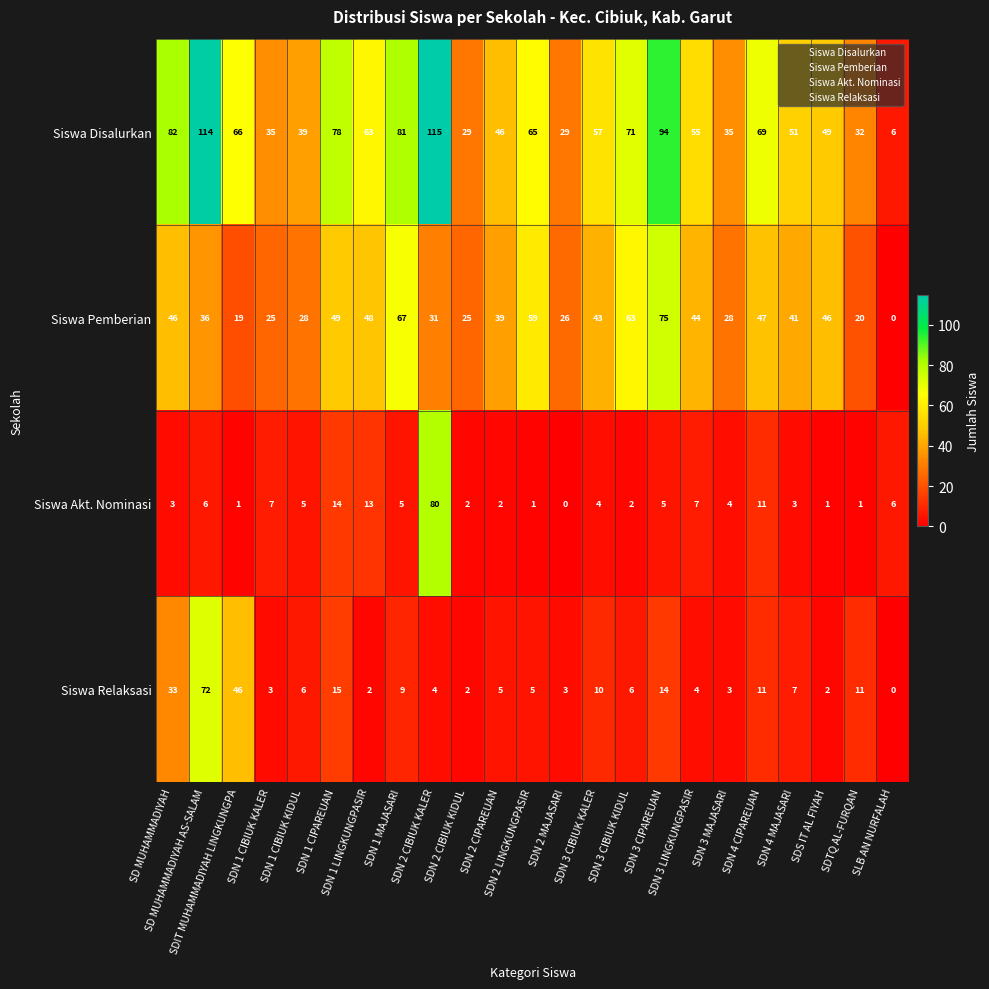

At how many categories does at least one series exceed 87?

3